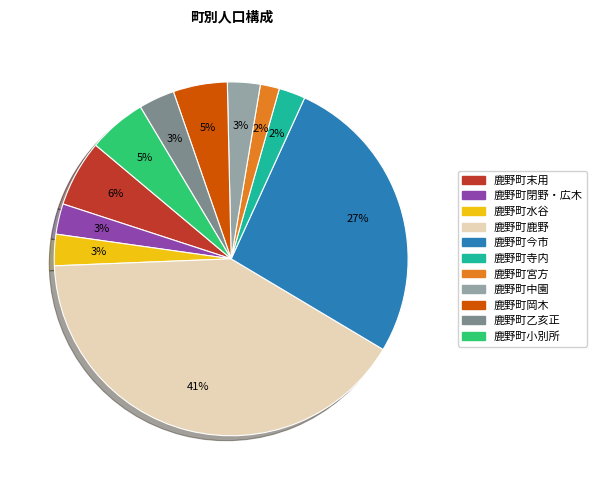

What is the ratio of the value at 鹿野町中園 to the value at 鹿野町末用?

0.5